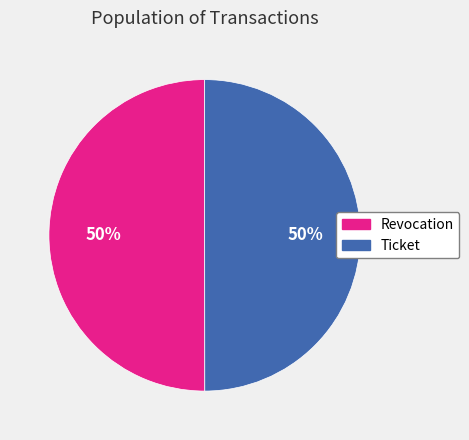

What is the ratio of the value at Ticket to the value at Revocation?

1.0